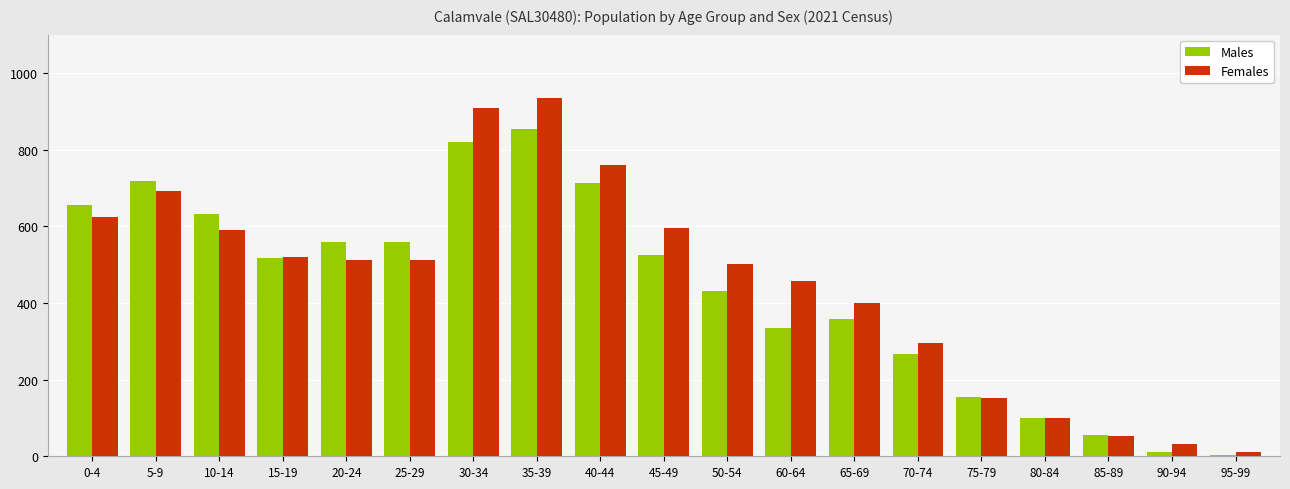

What is the smallest value displayed?

4